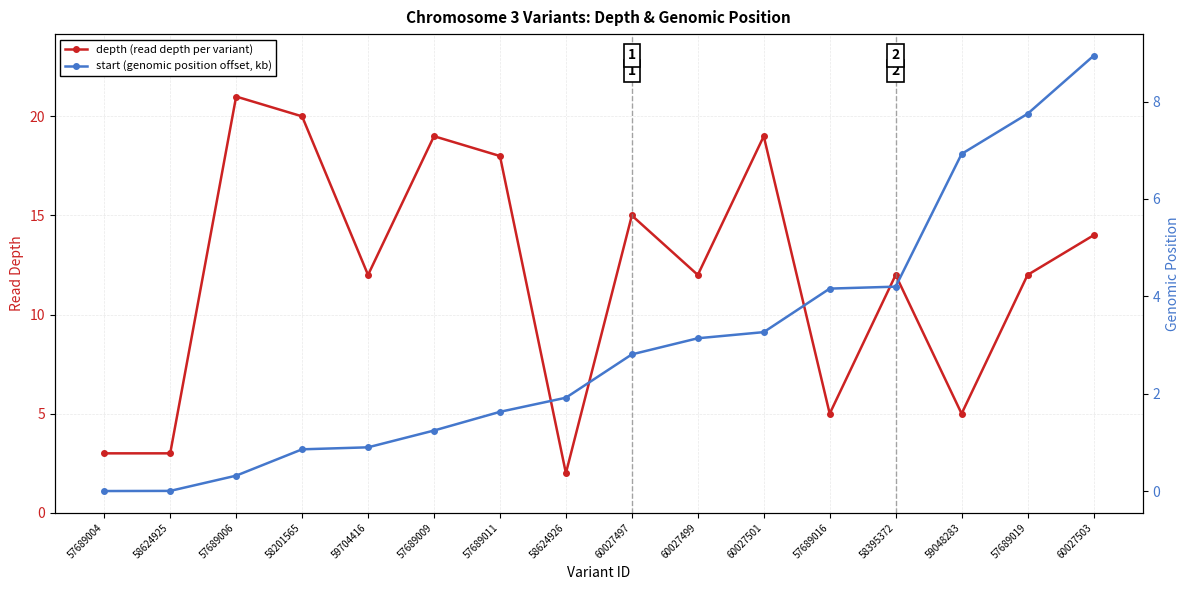

True or false: start (genomic position offset, kb) has a value of 6.1 at 57689004.

False